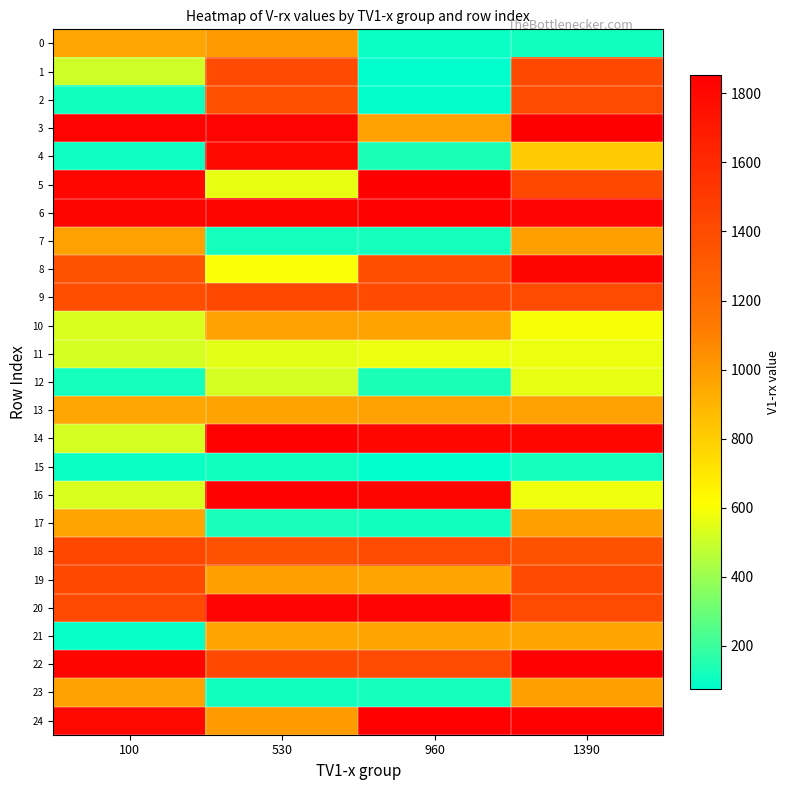

What is the maximum value shown in the chart?

1853.3